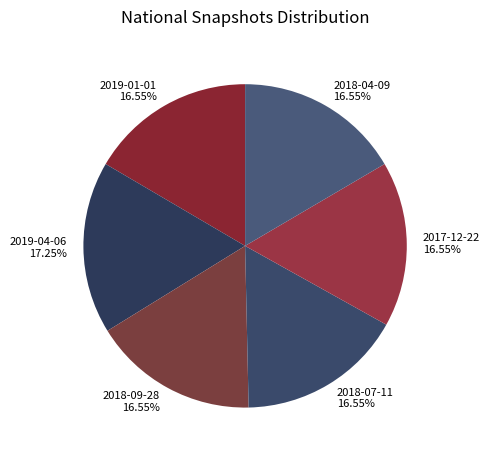

To the nearest percent, what is the difference between the largest and smallest slice percentages?

1%